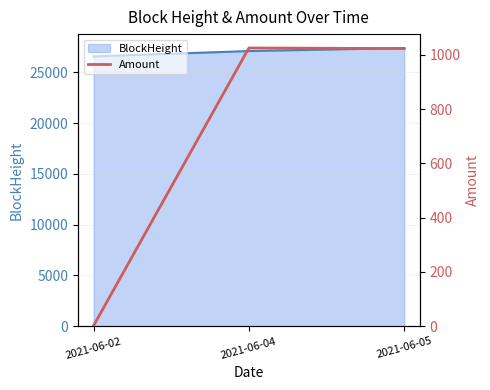

What is the value of the 3rd point from the left?

1023